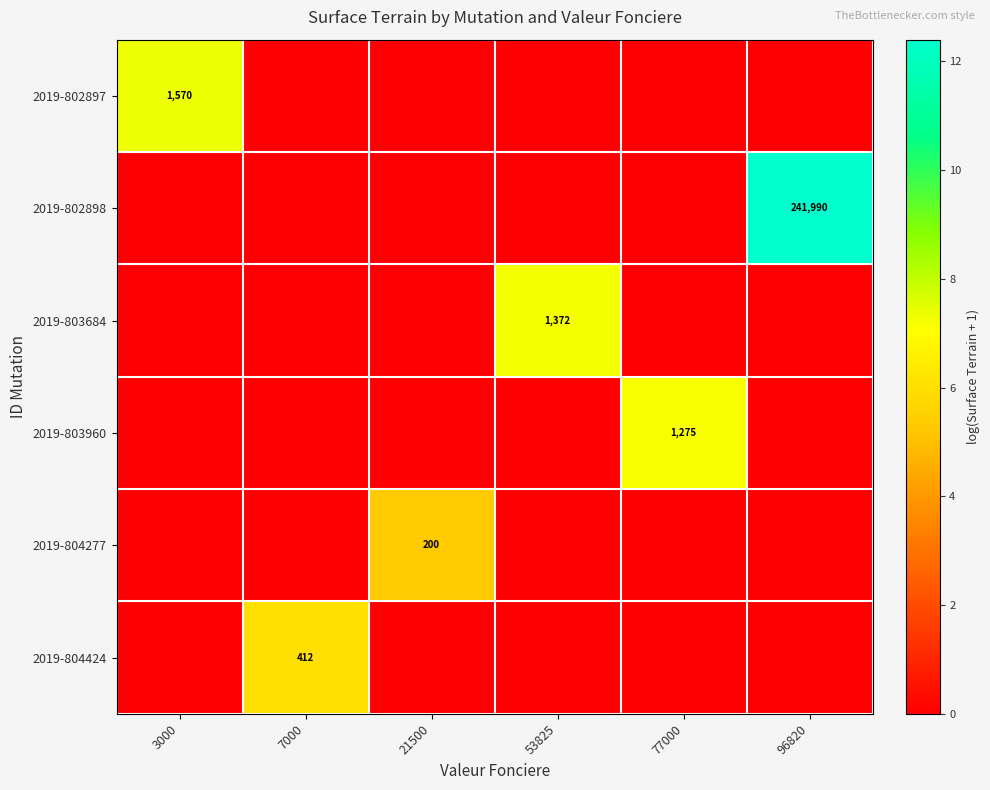

The 2019-804277 series shows 290 at 21500. True or false?

False